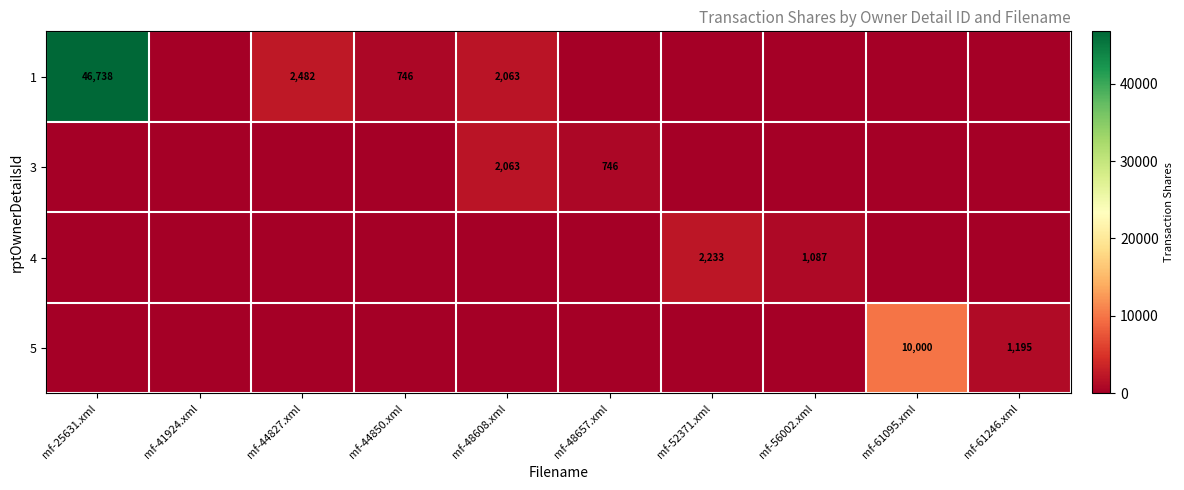

True or false: 4 has a value of 530 at mf-52371.xml.

False